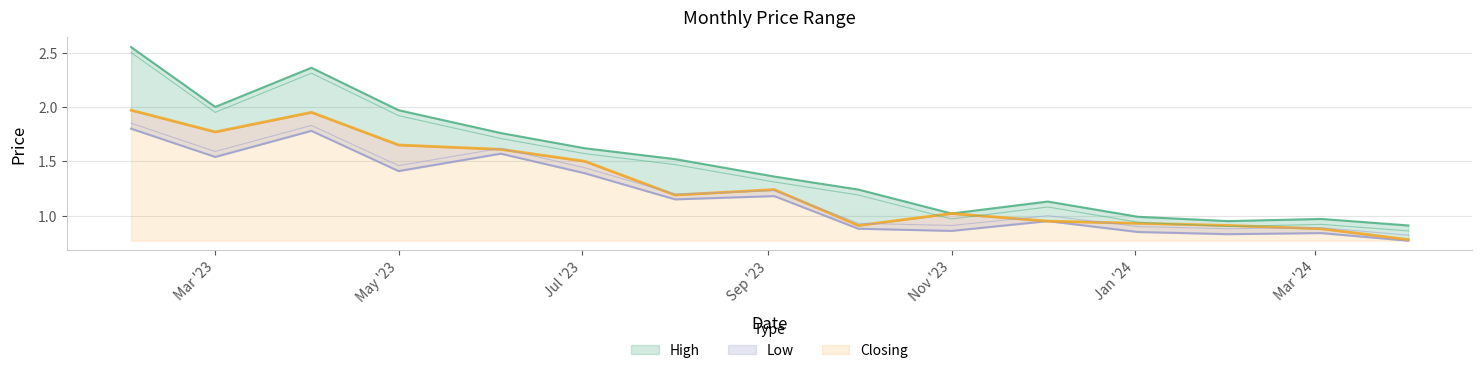

Which category has the lowest value in the Low series?

01/04/2024